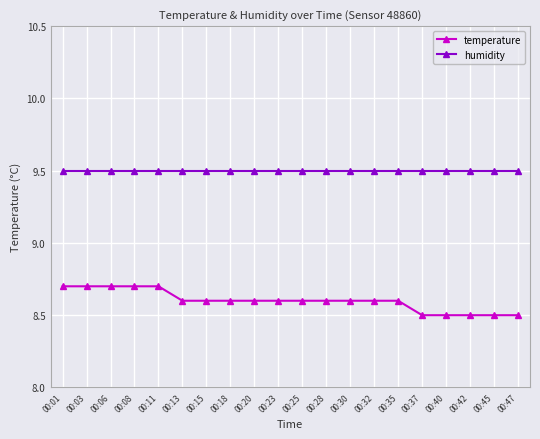

Count the temperature values in the range 8 to 9.

20